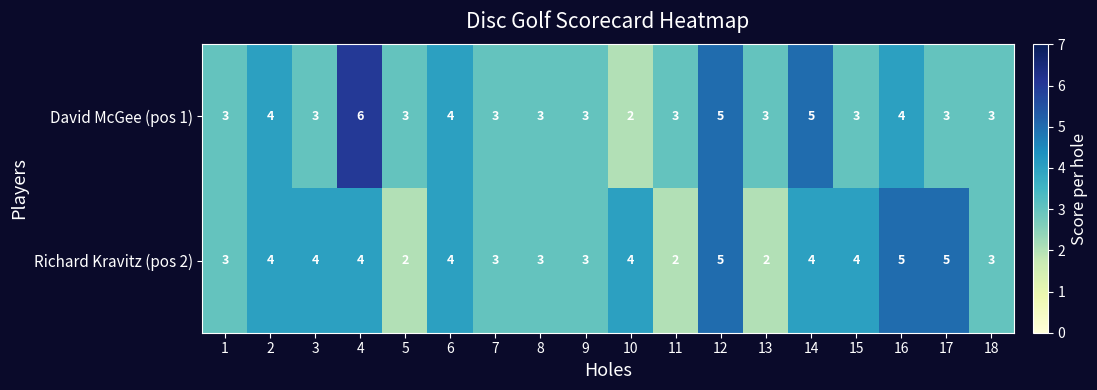

Is it true that Richard Kravitz (pos 2) equals 6 at 3?

False